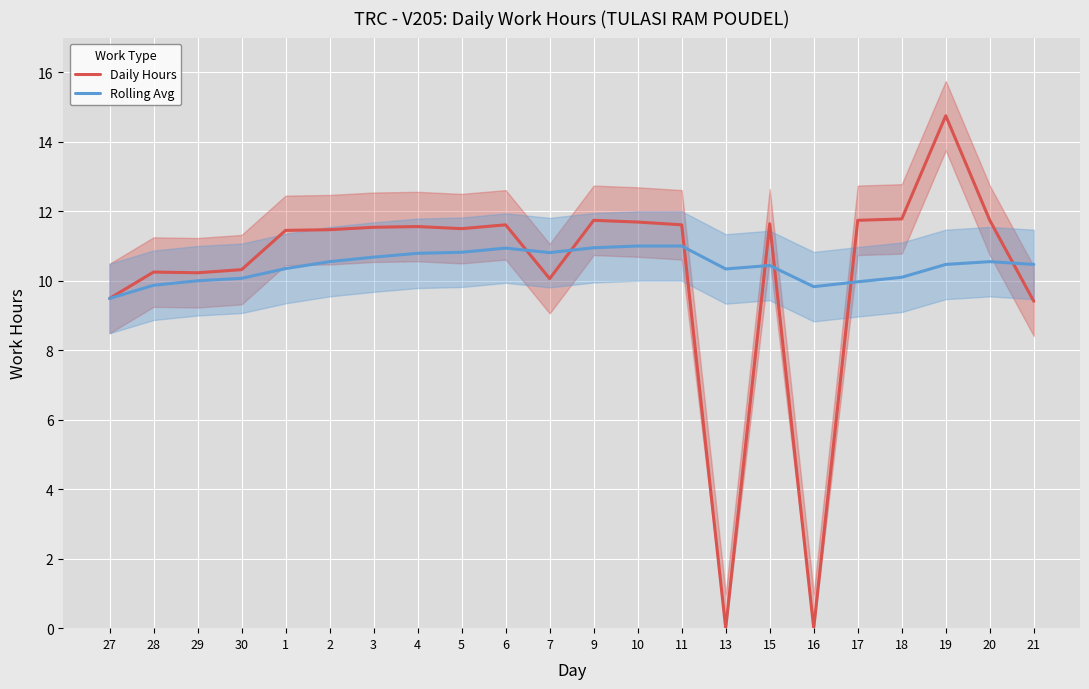

Which category has the highest value in the Daily Hours series?

19